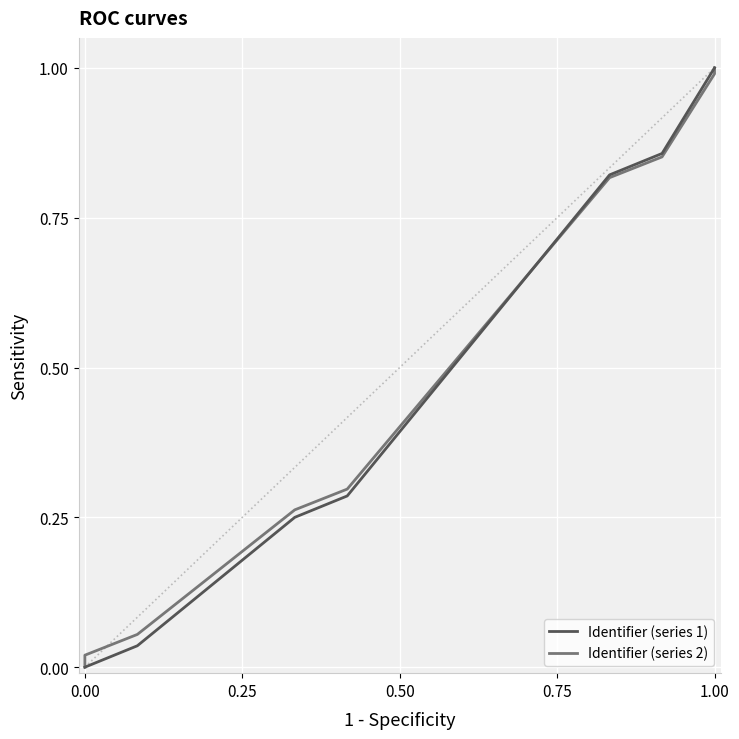

The value of Identifier (series 2) at 1.00 is 1.0. True or false?

True